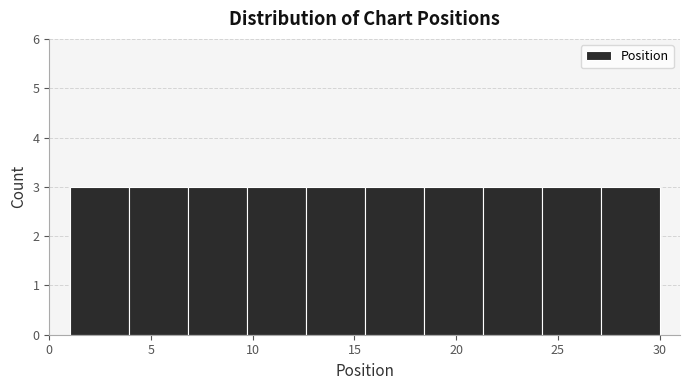

Reading left to right, transcribe this chart: for each bar, give the range it covers on the x-axis and its height. Neither the bar edges nor the heights are printed on the chart, so give them approximately, as read against the axes.

1.0 to 3.9: 3
3.9 to 6.8: 3
6.8 to 9.7: 3
9.7 to 12.6: 3
12.6 to 15.5: 3
15.5 to 18.4: 3
18.4 to 21.3: 3
21.3 to 24.2: 3
24.2 to 27.1: 3
27.1 to 30.0: 3